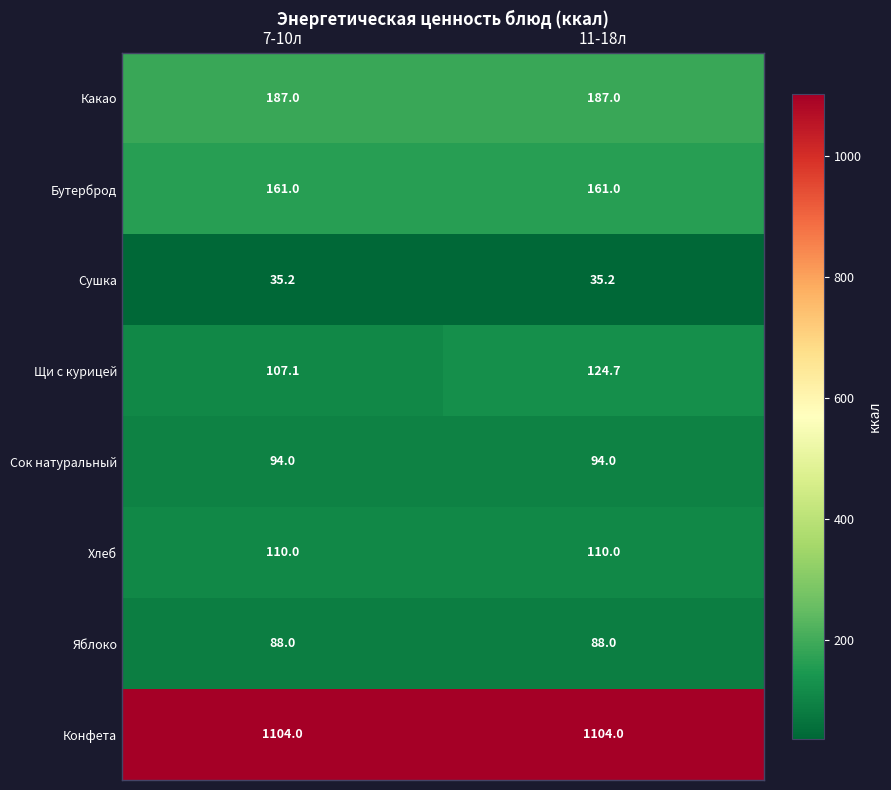

Read the Сушка value at 7-10л.

35.2